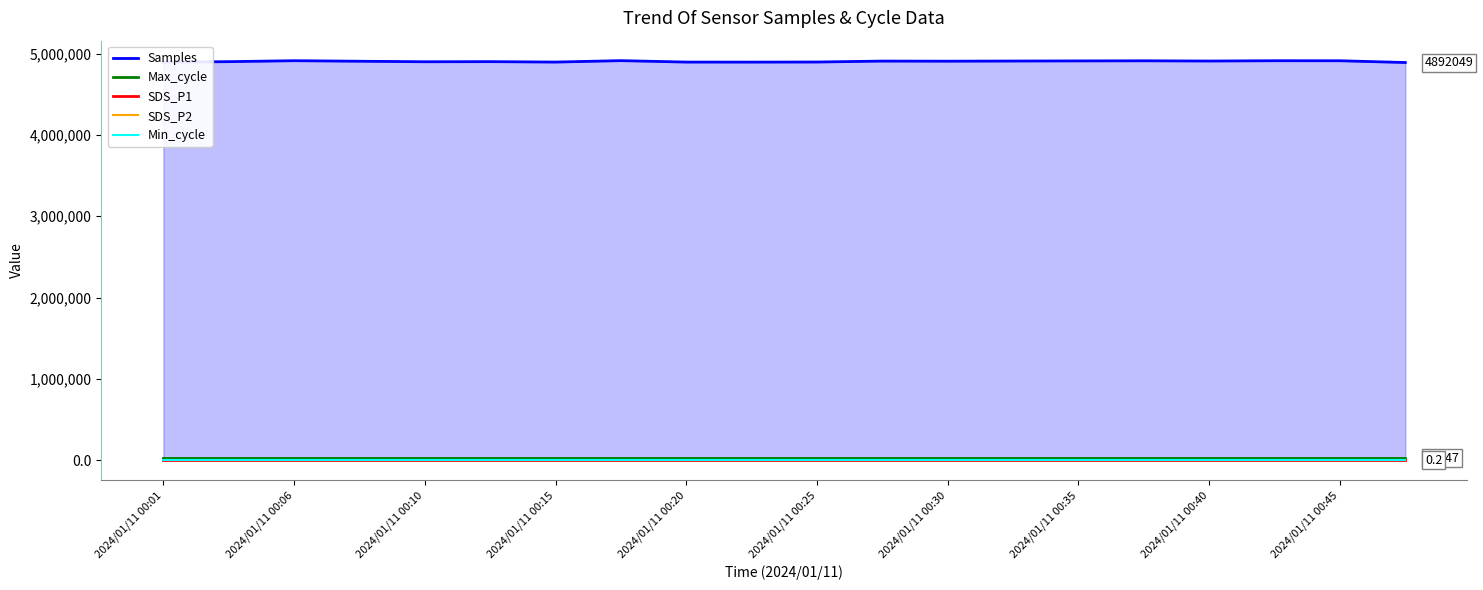

True or false: SDS_P1 and Samples cross at least once.

False